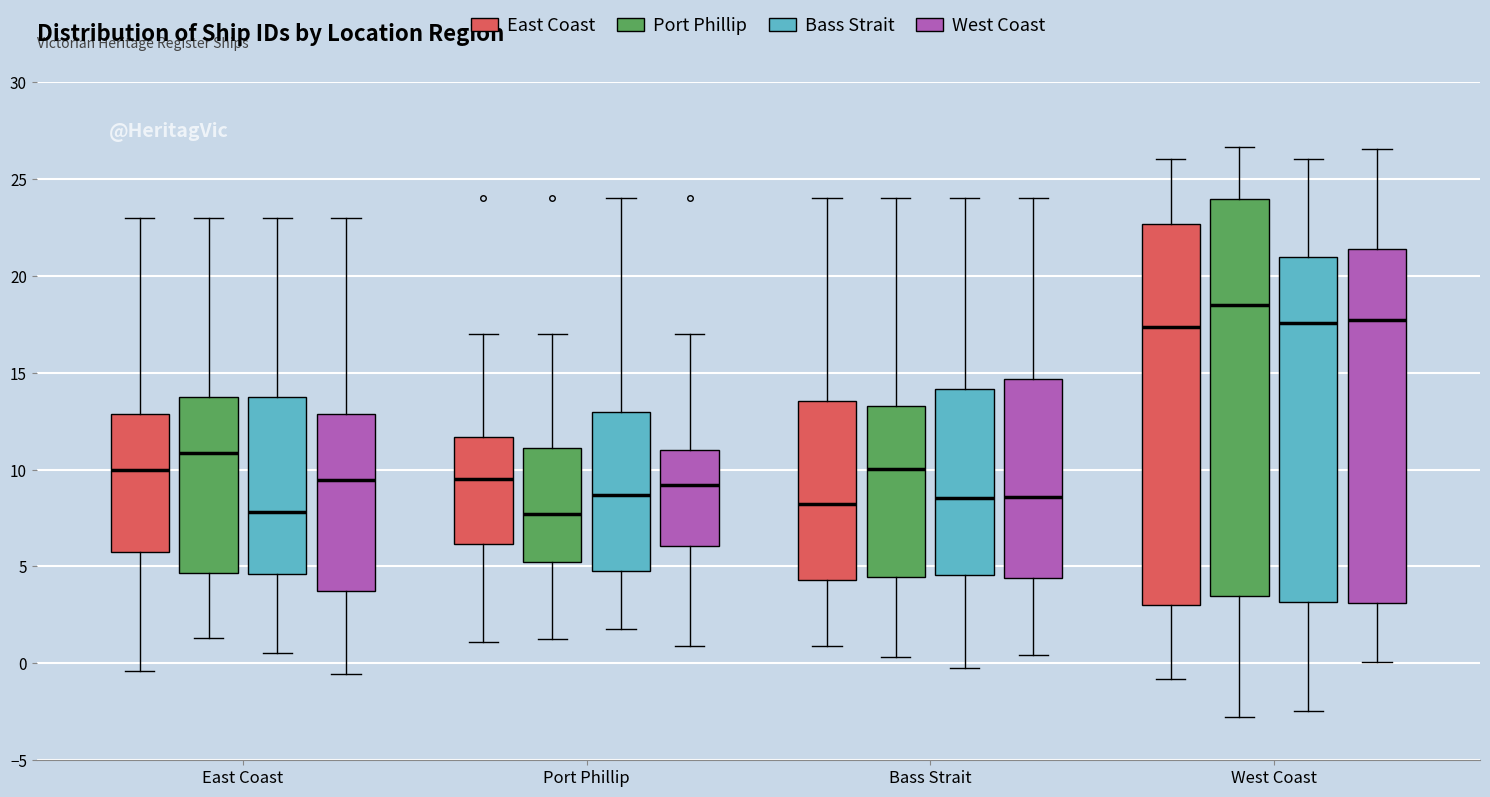

Reading left to right, read every box against the y-axis: the position of its median line, the range the box covers, and the ends of its whiskers. The values are not printed on the chart, so give them approximately, as read against the axis.

East Coast (East Coast): median 10.0, box 5.5 to 13.0, whiskers -0.5 to 23.0
East Coast (Port Phillip): median 11.0, box 4.5 to 14.0, whiskers 1.5 to 23.0
East Coast (Bass Strait): median 8.0, box 4.5 to 14.0, whiskers 0.5 to 23.0
East Coast (West Coast): median 9.5, box 3.5 to 13.0, whiskers -0.5 to 23.0
Port Phillip (East Coast): median 9.5, box 6.0 to 11.5, whiskers 1.0 to 17.0
Port Phillip (Port Phillip): median 7.5, box 5.5 to 11.0, whiskers 1.5 to 17.0
Port Phillip (Bass Strait): median 8.5, box 5.0 to 13.0, whiskers 2.0 to 24.0
Port Phillip (West Coast): median 9.0, box 6.0 to 11.0, whiskers 1.0 to 17.0
Bass Strait (East Coast): median 8.0, box 4.5 to 13.5, whiskers 1.0 to 24.0
Bass Strait (Port Phillip): median 10.0, box 4.5 to 13.5, whiskers 0.5 to 24.0
Bass Strait (Bass Strait): median 8.5, box 4.5 to 14.0, whiskers -0.5 to 24.0
Bass Strait (West Coast): median 8.5, box 4.5 to 14.5, whiskers 0.5 to 24.0
West Coast (East Coast): median 17.5, box 3.0 to 22.5, whiskers -1.0 to 26.0
West Coast (Port Phillip): median 18.5, box 3.5 to 24.0, whiskers -3.0 to 26.5
West Coast (Bass Strait): median 17.5, box 3.0 to 21.0, whiskers -2.5 to 26.0
West Coast (West Coast): median 17.5, box 3.0 to 21.5, whiskers 0.0 to 26.5